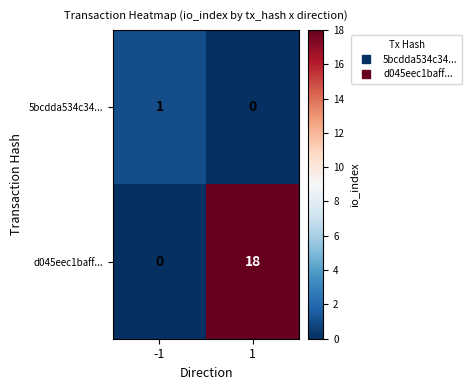

Which series has the largest total across all categories?

d045eec1baff...